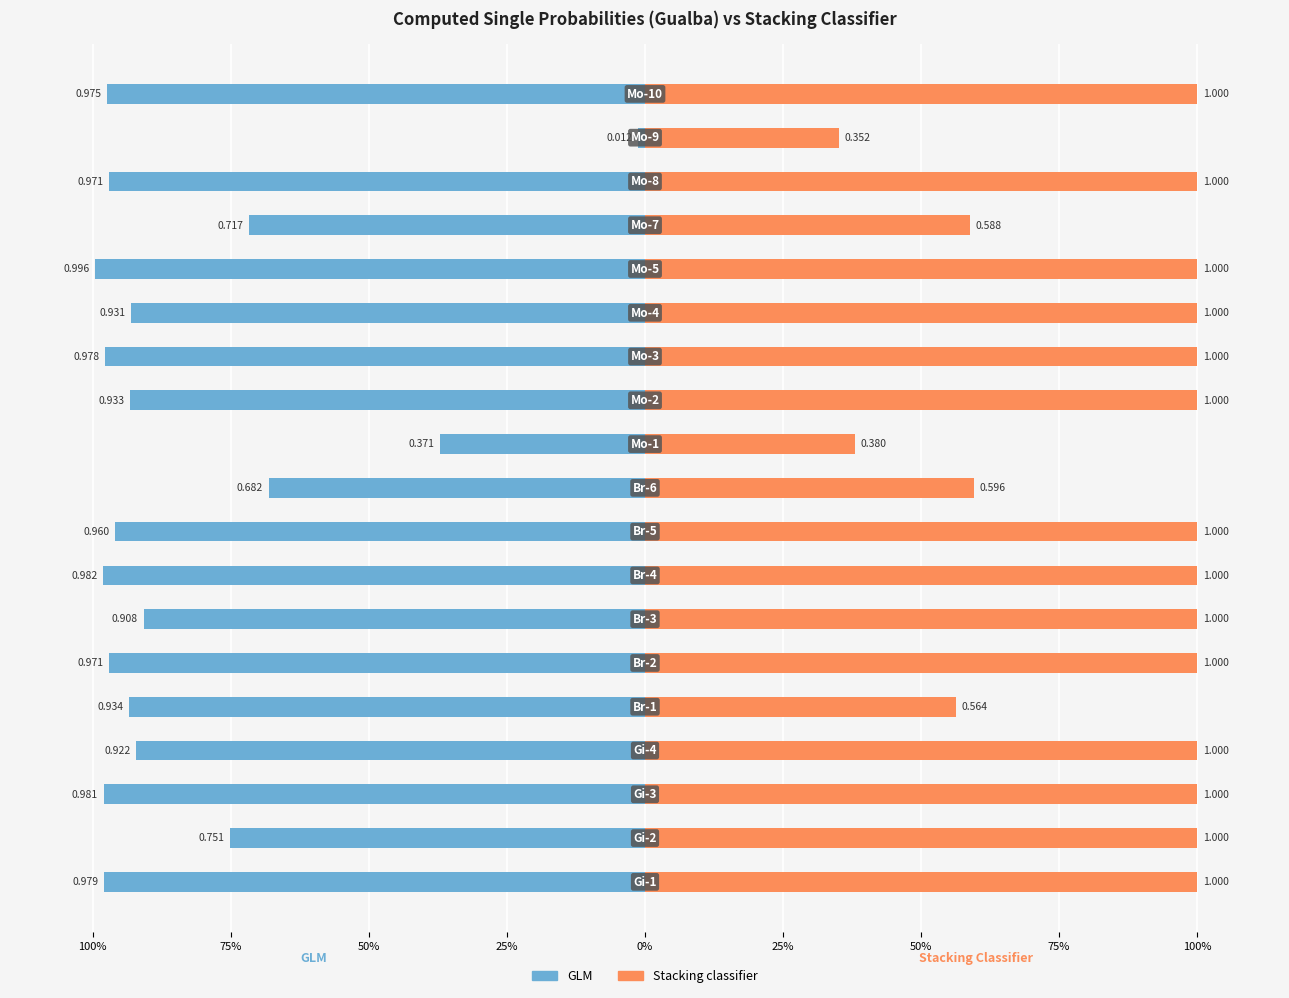

What is the sum of all GLM values?

-16.0